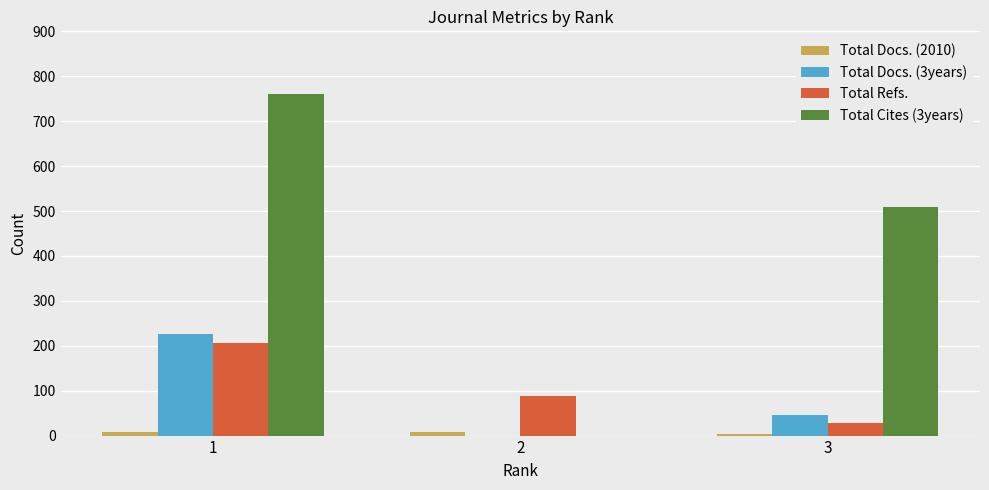

What is the maximum value shown in the chart?

761